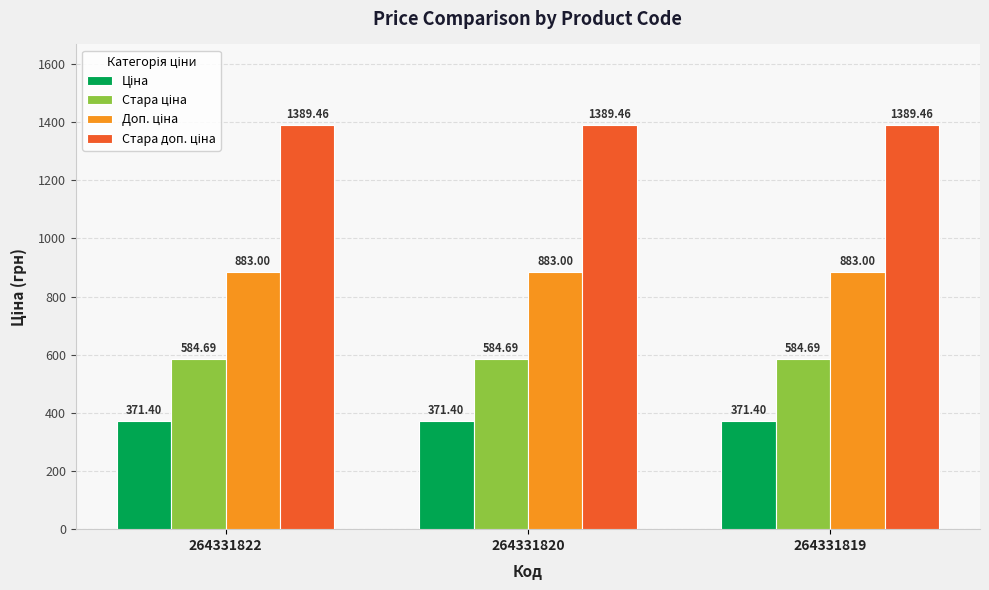

What is the difference between the highest and lowest values at 264331822?

1018.1